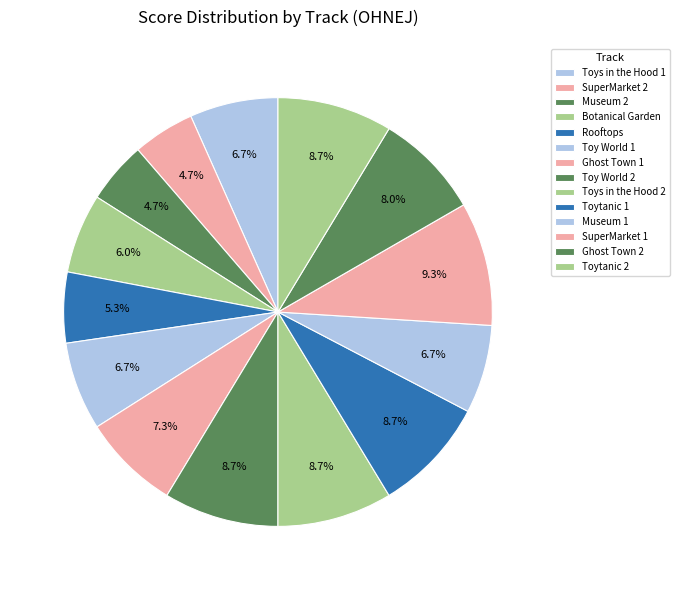

To the nearest percent, what is the difference between the largest and smallest slice percentages?

5%